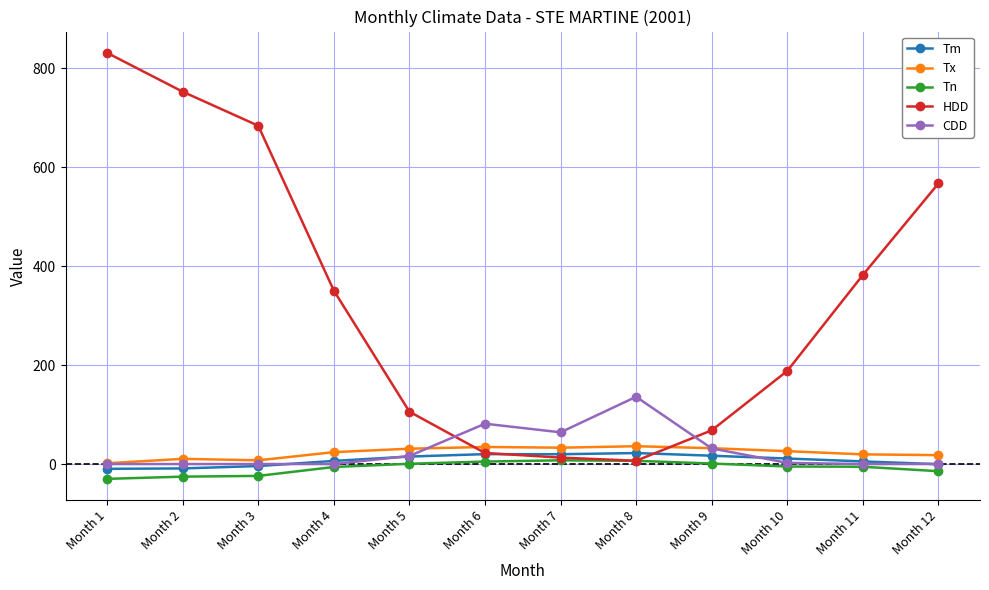

How many times do HDD and Tx cross each other?

2